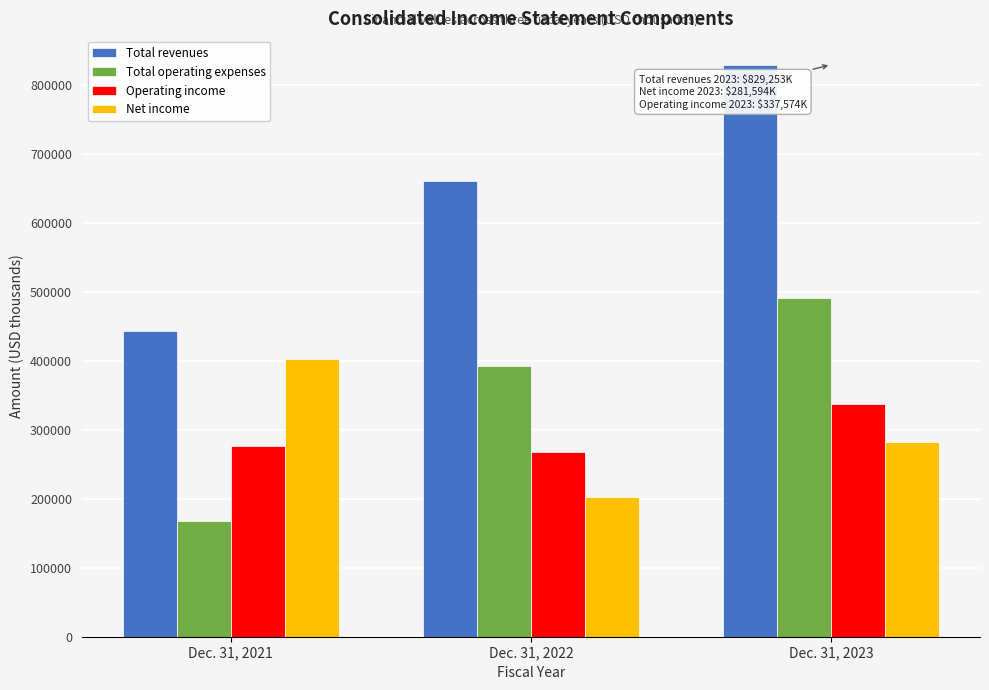

Reading left to right, transcribe all the data shown in this chart.

Total revenues: 443310	660116	829253
Total operating expenses: 167408	392585	491679
Operating income: 275902	267531	337574
Net income: 402710	202129	281594